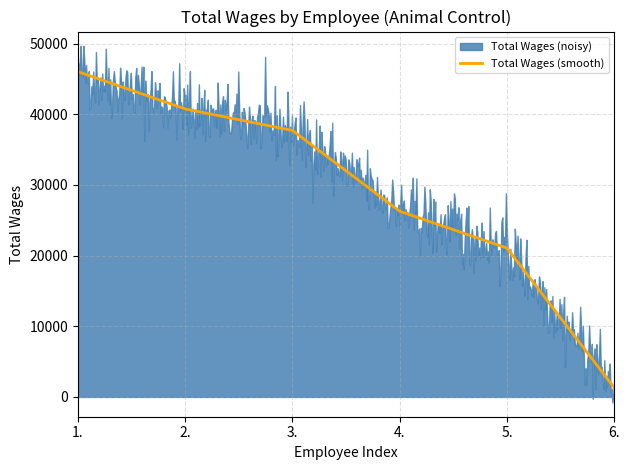

The value at 4. is 13412. True or false?

False